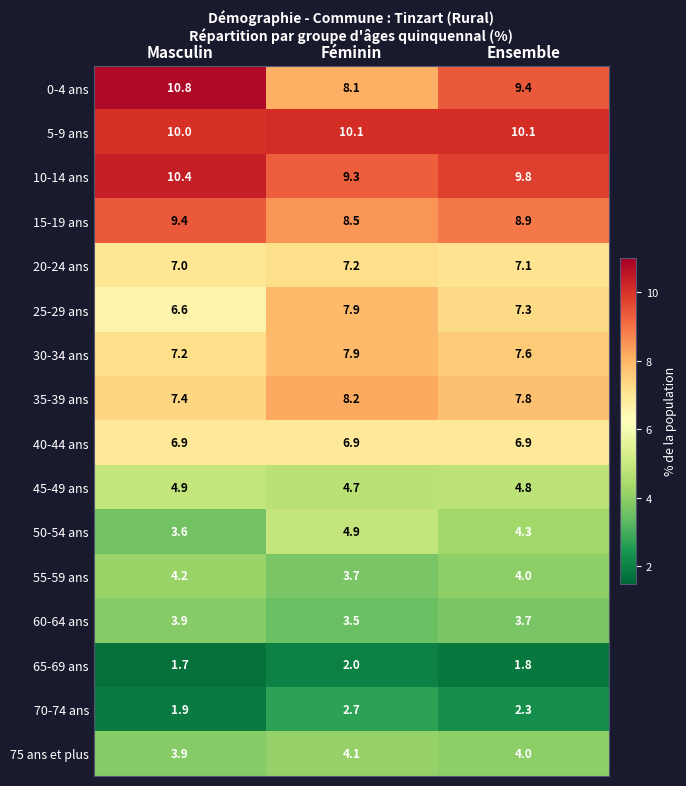

Count the number of categories in the chart.

3